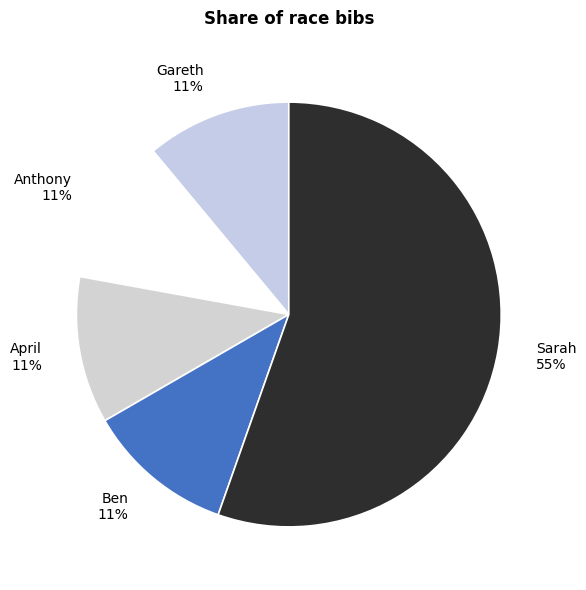

To the nearest percent, what portion does April represent?

11%